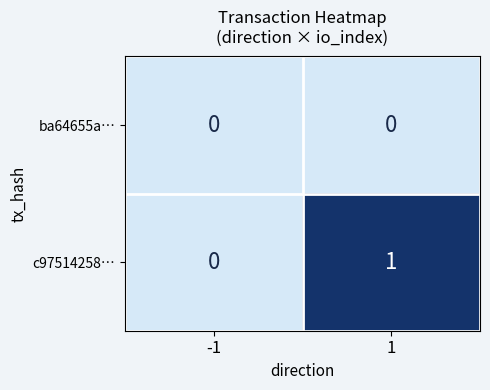

Reading right to left, transcribe all the data shown in this chart.

ba64655a…: 1=0	-1=0
c97514258…: 1=1	-1=0